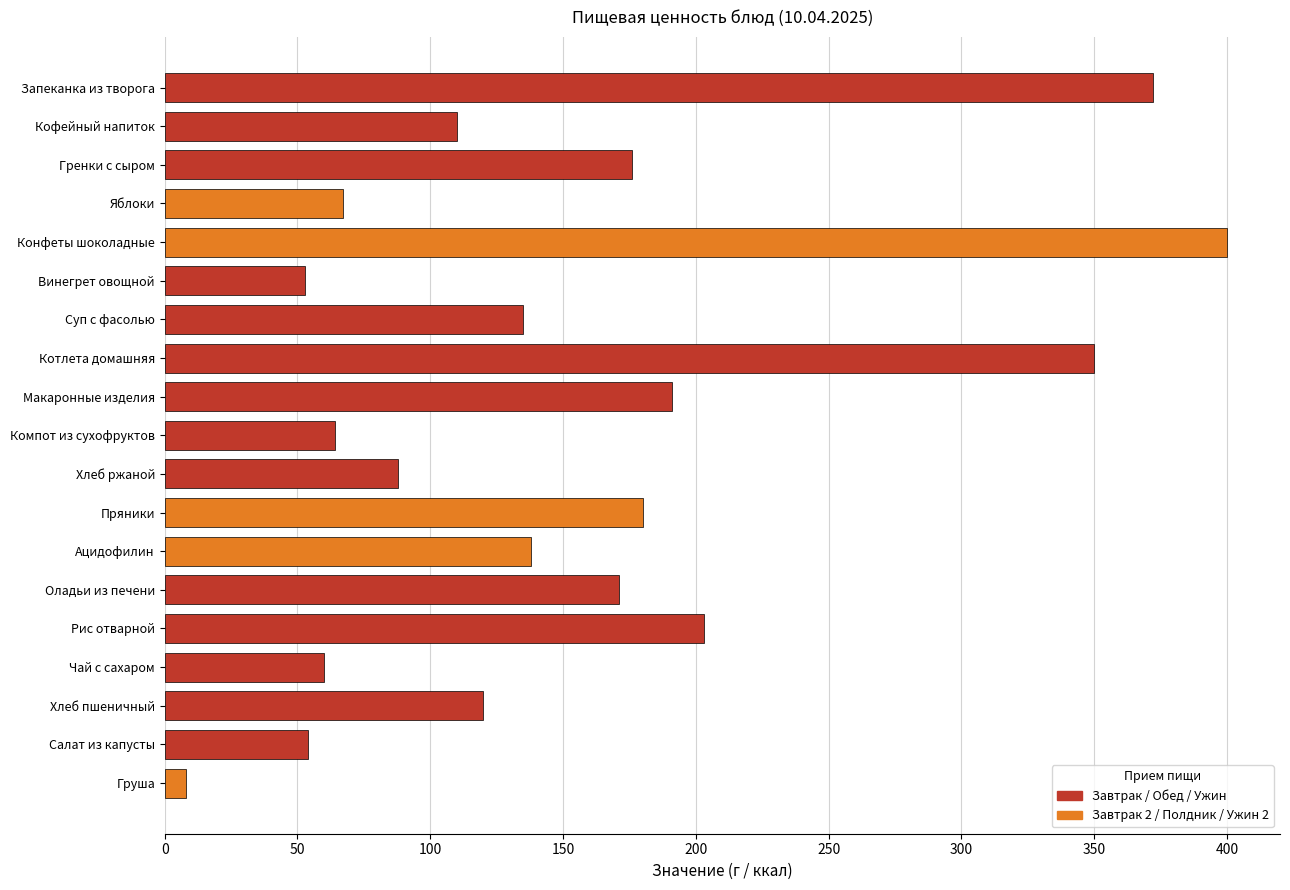

What is the average value?

155